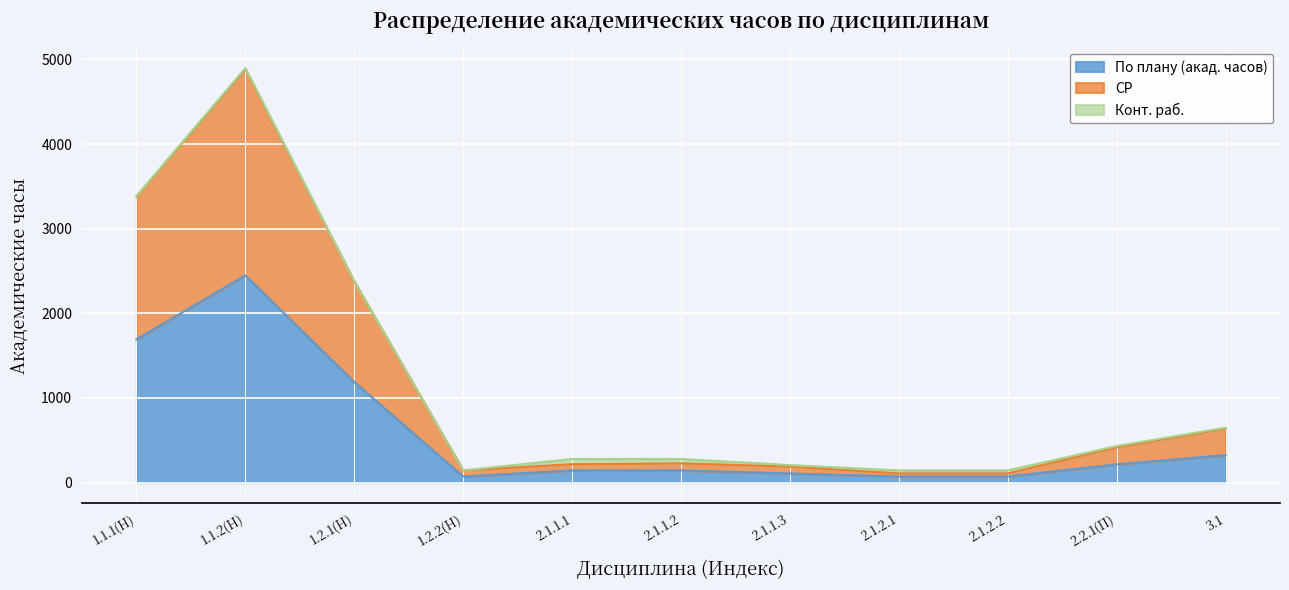

What is the maximum value for По плану (акад. часов)?

2448